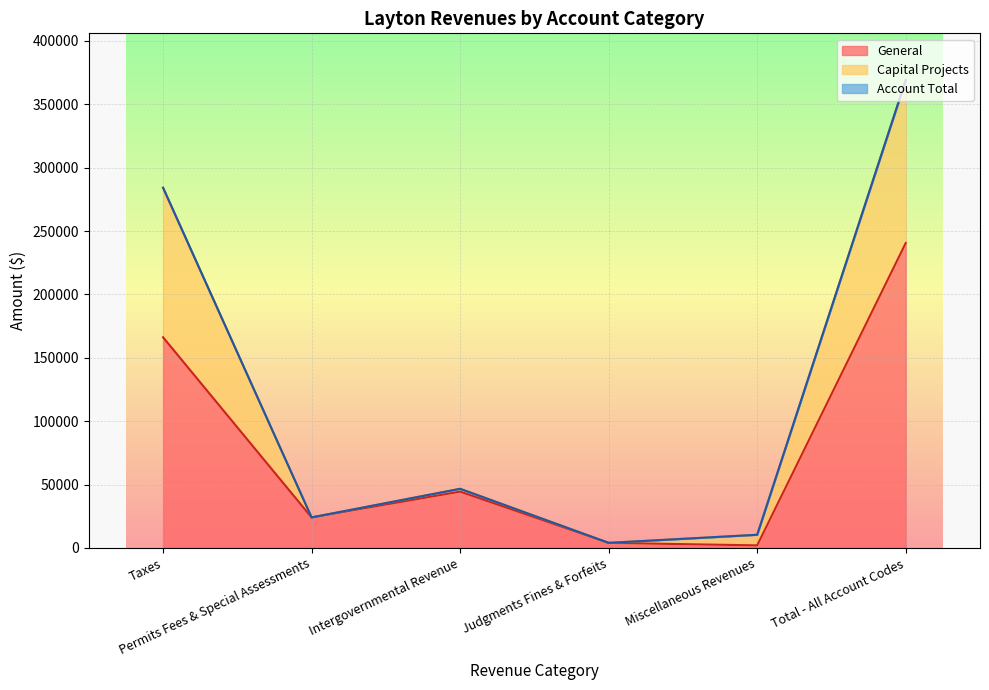

How many values in the General series exceed 44395?

2